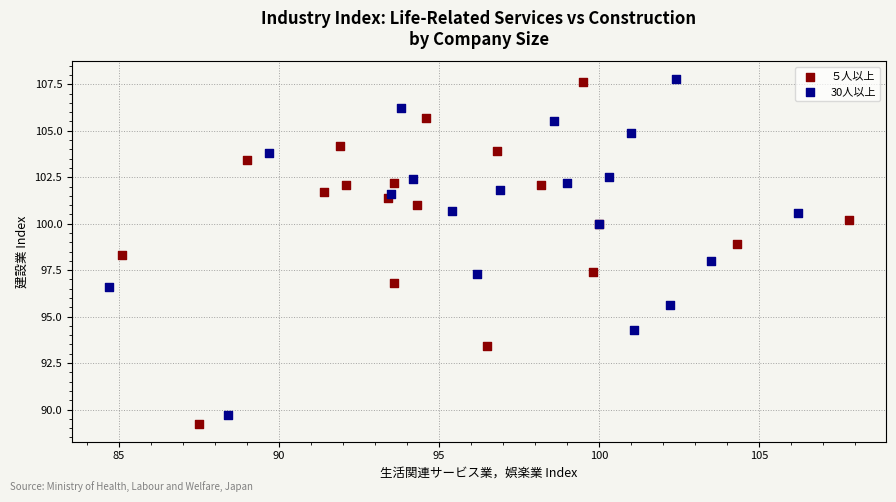

Which series has the largest Y range (max minus min)?

５人以上